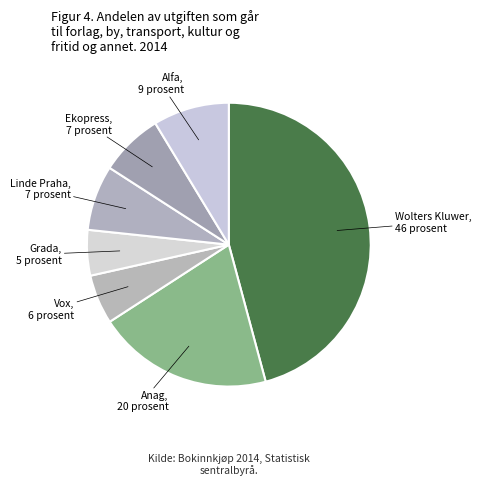

How many segments does this pie chart have?

7